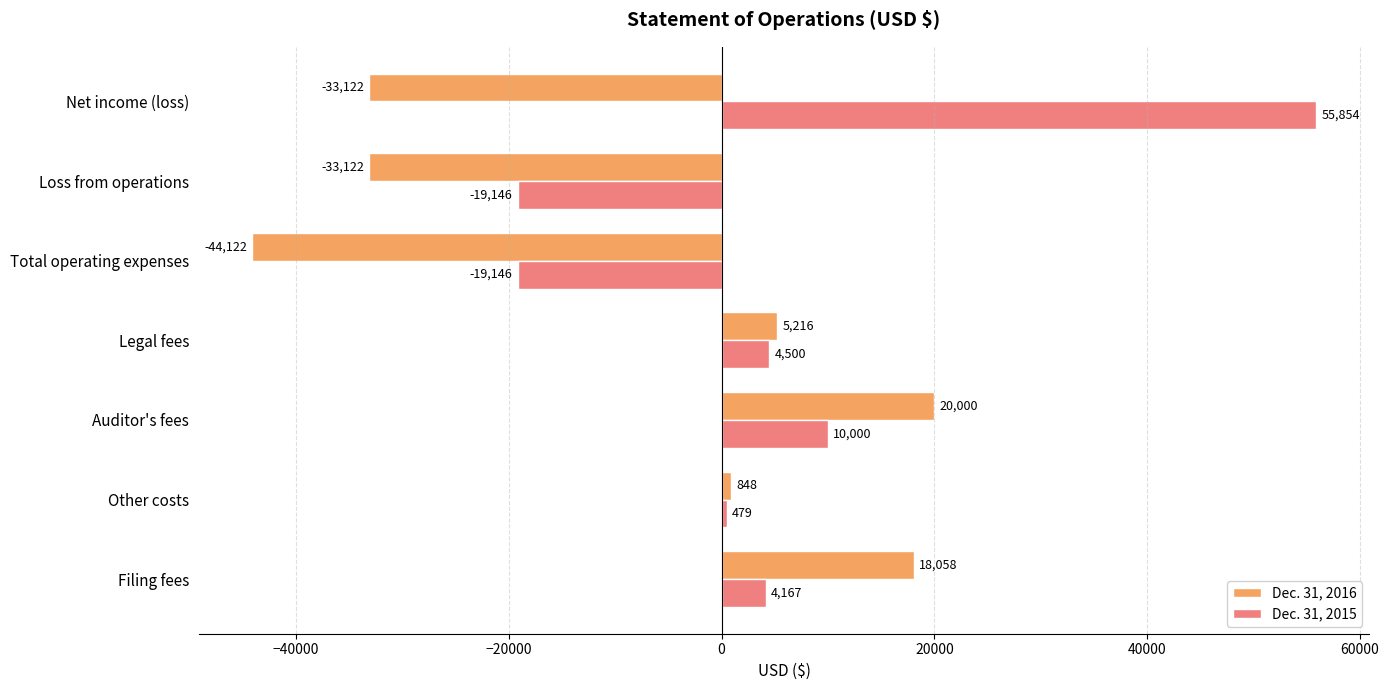

List the series in order of their overall mean, lowest first.

Dec. 31, 2016, Dec. 31, 2015